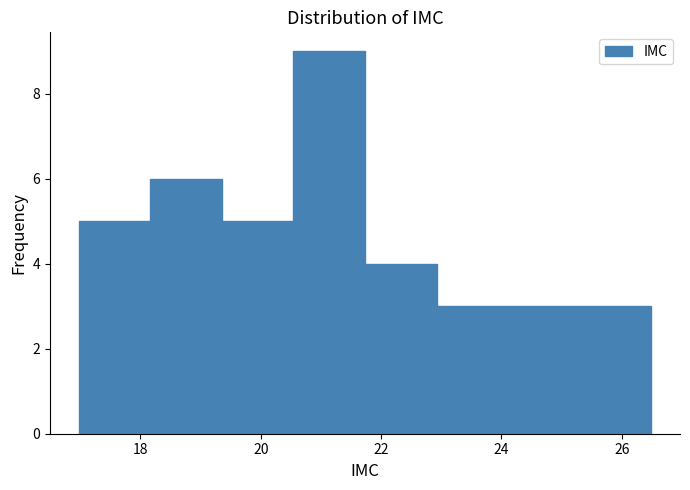

How tall is the bar that spans 25.4 to 26.4 on the x-axis? Neither the bar edges nor the heights are printed on the chart, so give them approximately, as read against the axes.

3